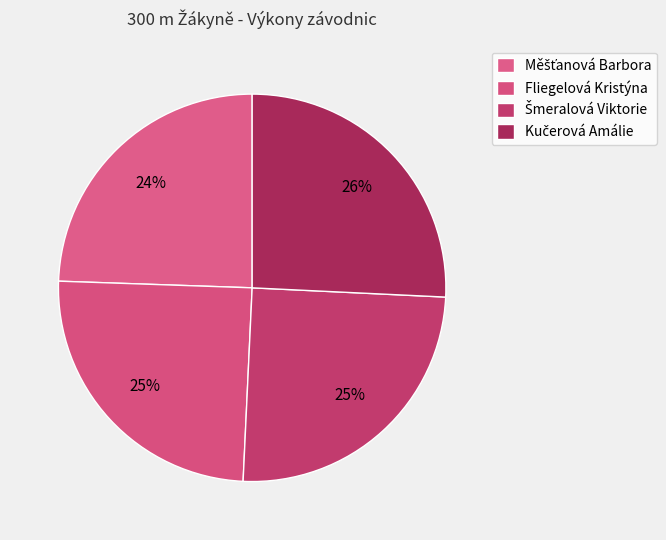

Which slice is the largest?

Kučerová Amálie